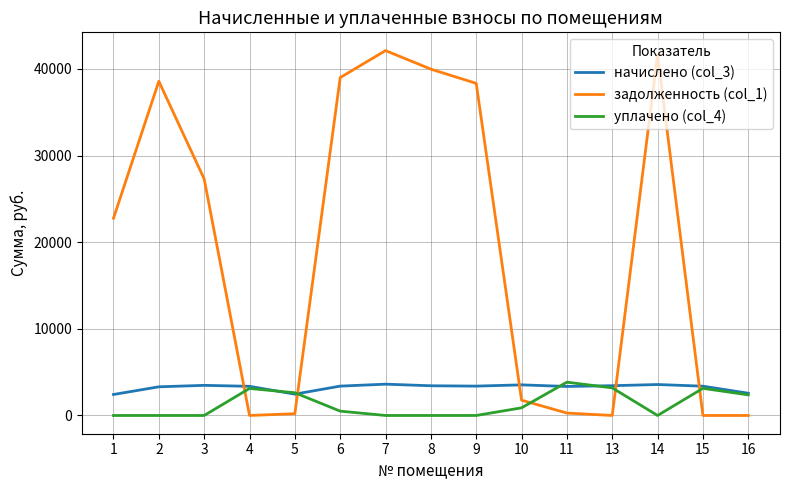

What are all the series names shown in the legend?

начислено (col_3), задолженность (col_1), уплачено (col_4)